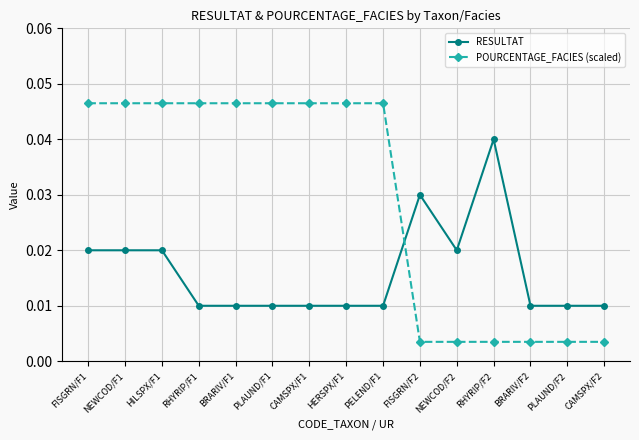

True or false: RESULTAT has more than 1 points higher than both neighbors.

True